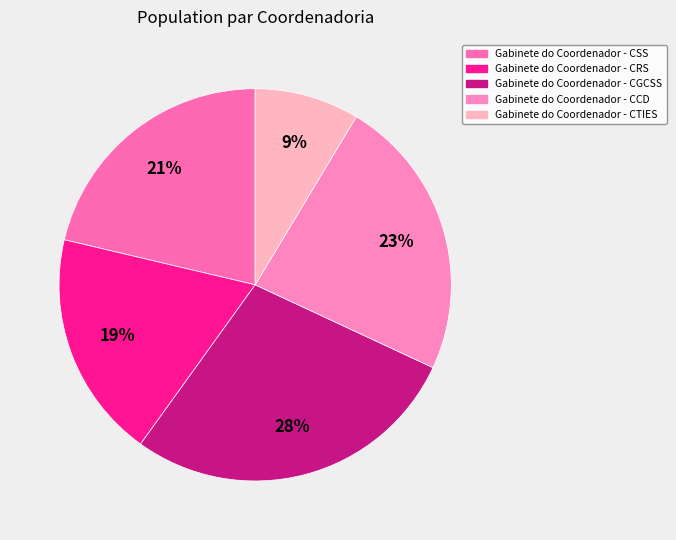

Is there a majority slice in this chart?

No